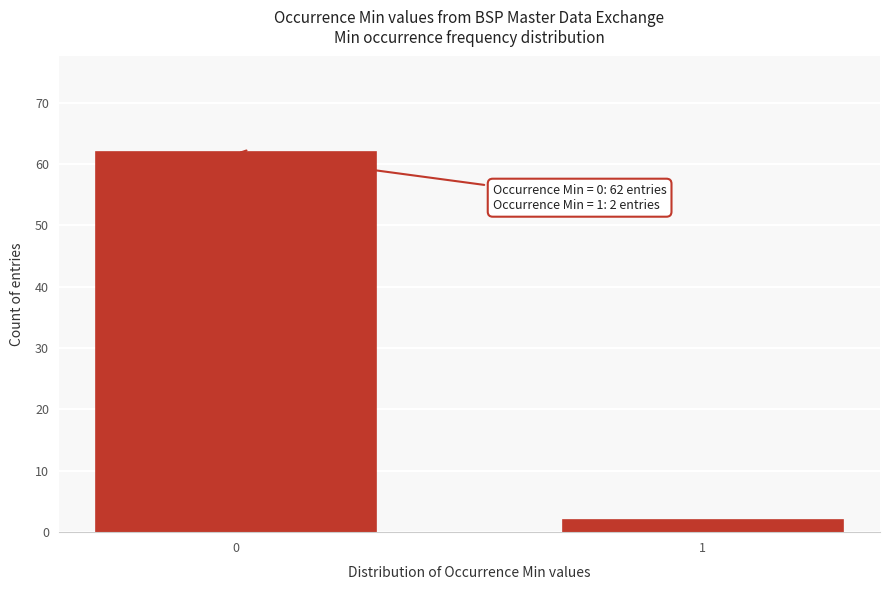

Reading left to right, extract all data points from this chart.

0=62	1=2